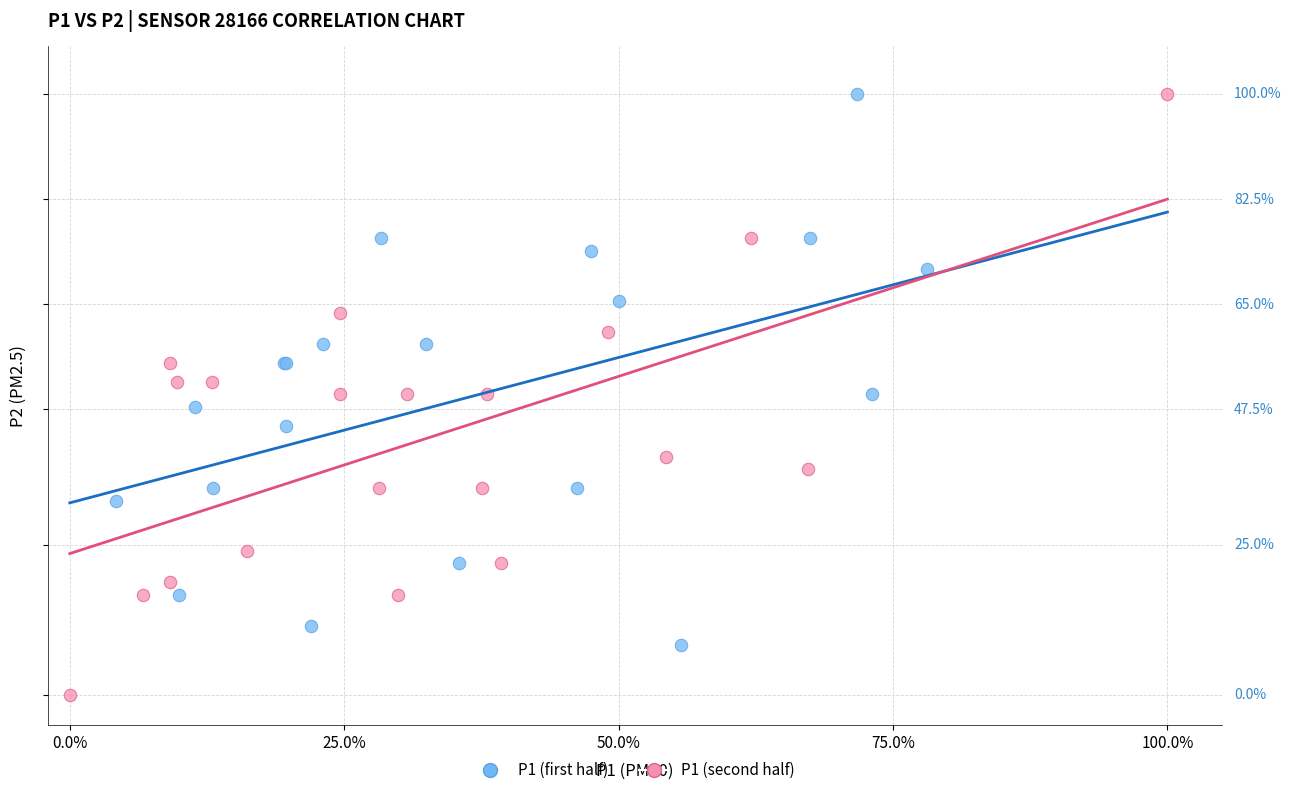

What are all the series names shown in the legend?

P1 (first half), P1 (second half)